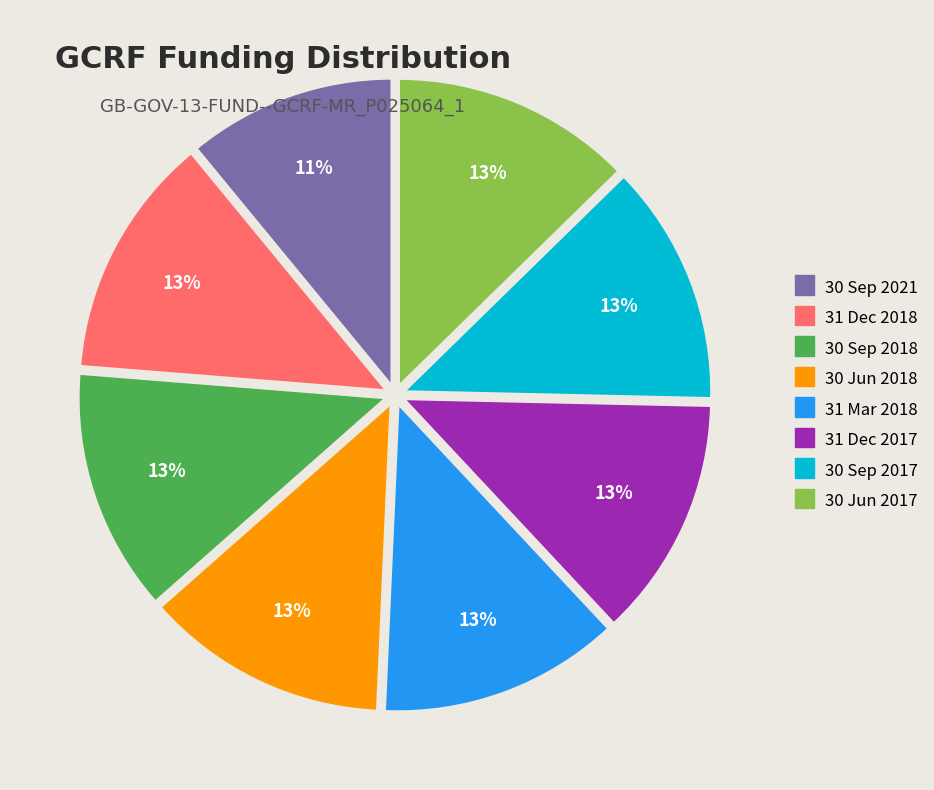

Count the number of slices in the pie.

8